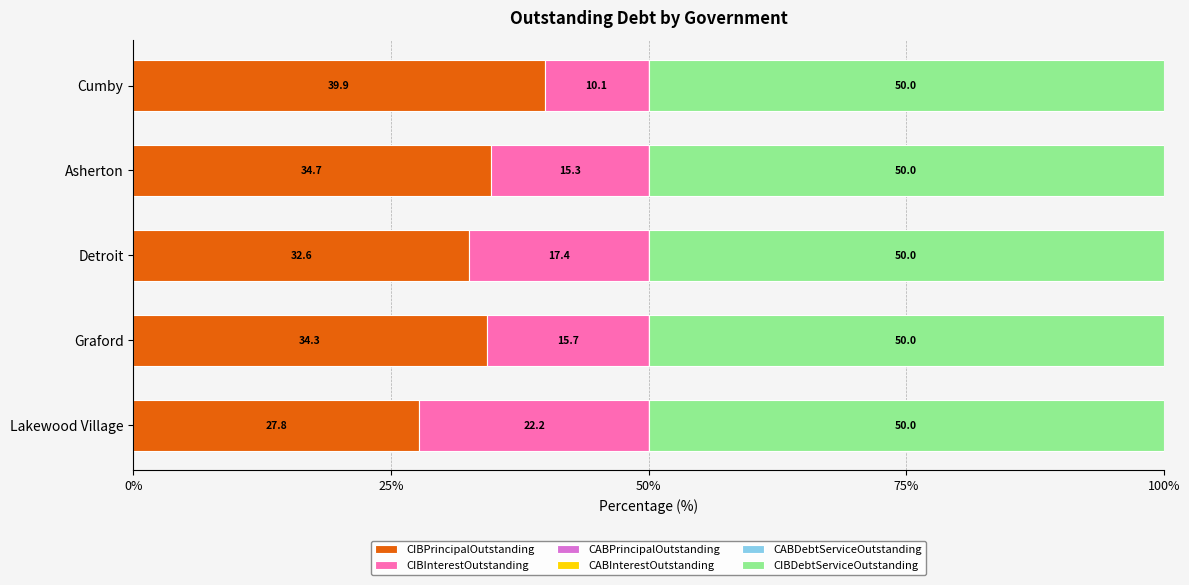

What is the difference between the maximum and second lowest values in the CIBPrincipalOutstanding series?

7.3